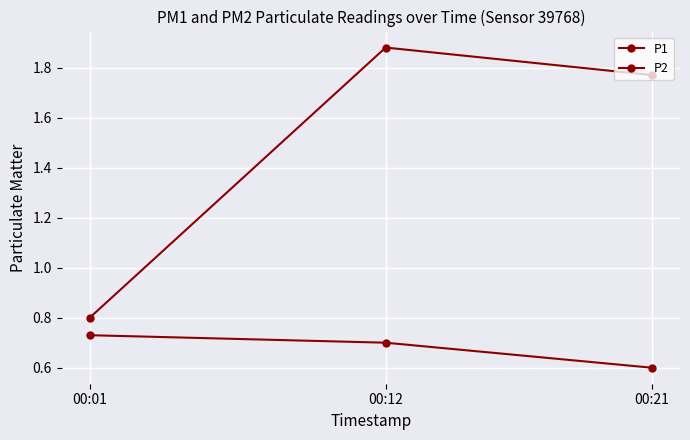

How many data points in P1 are less than 1?

1